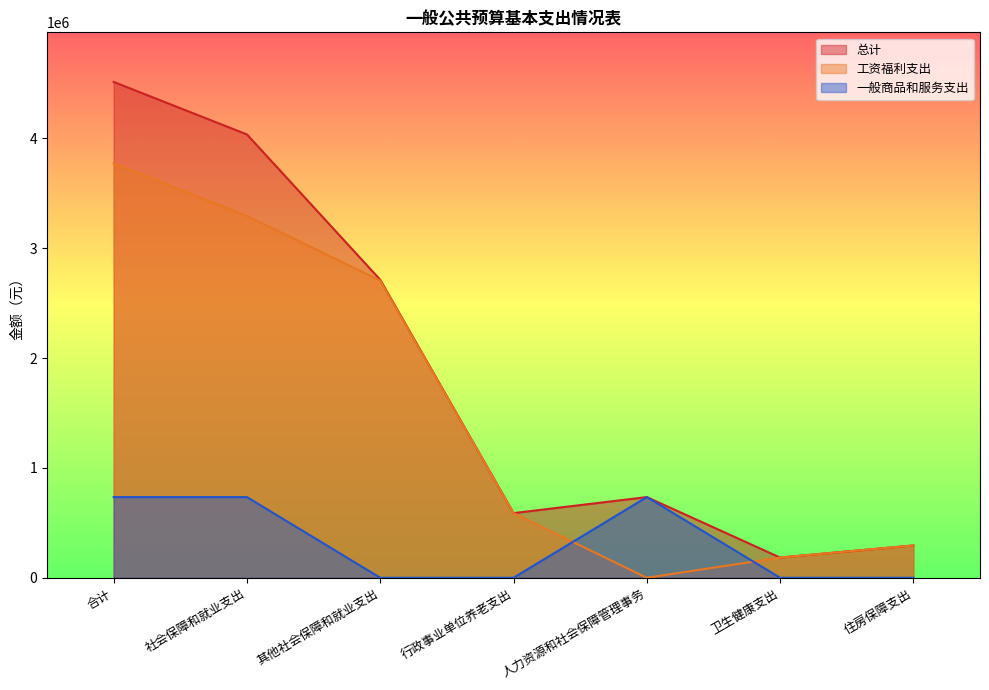

What is the label of the 2nd point from the right?

卫生健康支出